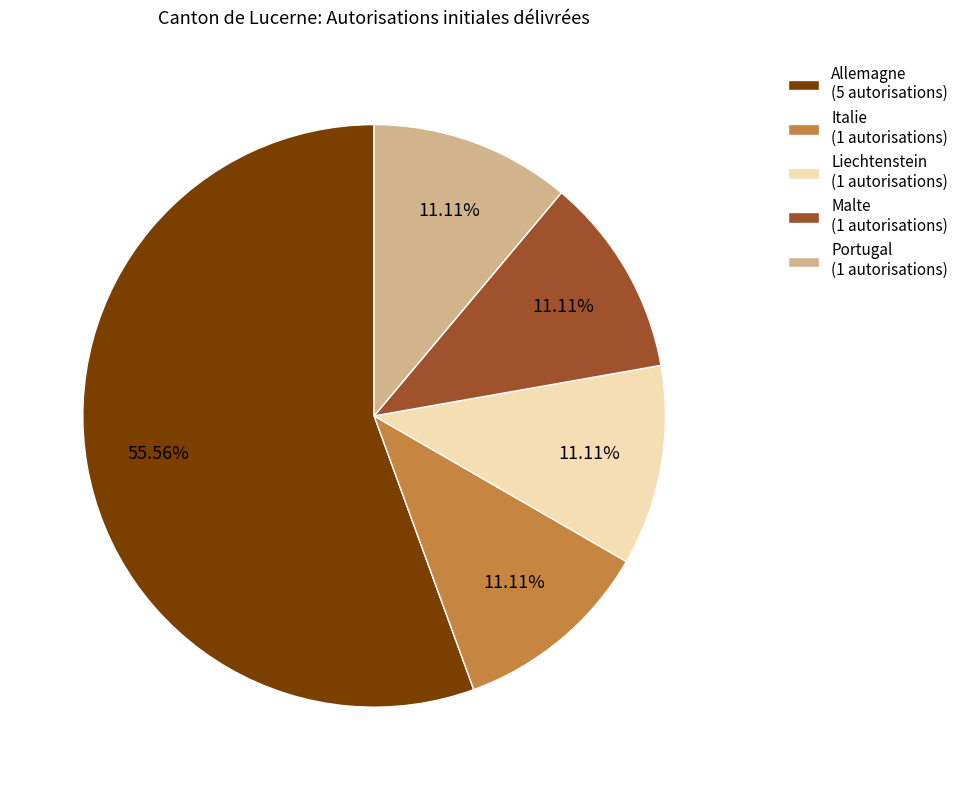

Is the sum of Italie (1 autorisations) and Malte (1 autorisations) greater than half?

No